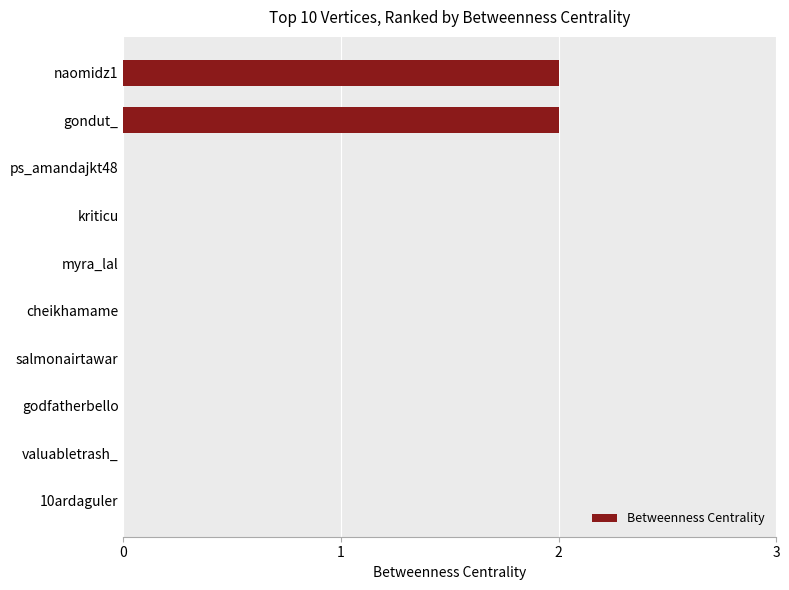

What is the sum of all values?

4